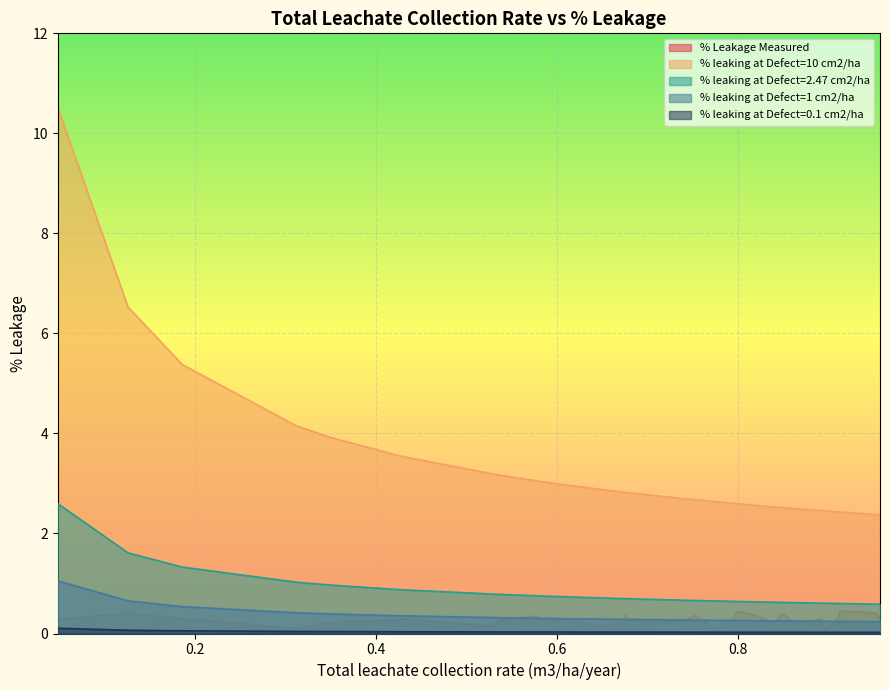

Reading right to left, list all the values displayed in this chart.

% Leakage Measured: 0.3	0.4	0.5	0.3	0.3	0.1	0.3	0.2	0.4	0.4	0.4	0.2	0.4	0.4	0.3	0.2	0.0	0.4	0.3	0.2	0.3	0.3	0.4	0.2	0.2	0.1	0.3	0.3	0.3	0.3	0.1	0.3	0.3	0.3	0.2	0.1	0.3	0.4	0.3
% leaking at Defect=10 cm2/ha: 2.4	2.4	2.4	2.4	2.4	2.5	2.5	2.5	2.5	2.5	2.5	2.5	2.6	2.6	2.6	2.6	2.6	2.7	2.7	2.8	2.8	2.8	2.8	2.8	2.8	2.9	3.0	3.0	3.1	3.2	3.2	3.5	3.6	3.6	3.9	4.2	5.4	6.5	10.5
% leaking at Defect=2.47 cm2/ha: 0.6	0.6	0.6	0.6	0.6	0.6	0.6	0.6	0.6	0.6	0.6	0.6	0.6	0.6	0.6	0.6	0.6	0.7	0.7	0.7	0.7	0.7	0.7	0.7	0.7	0.7	0.7	0.7	0.8	0.8	0.8	0.9	0.9	0.9	1.0	1.0	1.3	1.6	2.6
% leaking at Defect=1 cm2/ha: 0.2	0.2	0.2	0.2	0.2	0.2	0.2	0.2	0.3	0.3	0.3	0.3	0.3	0.3	0.3	0.3	0.3	0.3	0.3	0.3	0.3	0.3	0.3	0.3	0.3	0.3	0.3	0.3	0.3	0.3	0.3	0.4	0.4	0.4	0.4	0.4	0.5	0.7	1.1
% leaking at Defect=0.1 cm2/ha: 0.0	0.0	0.0	0.0	0.0	0.0	0.0	0.0	0.0	0.0	0.0	0.0	0.0	0.0	0.0	0.0	0.0	0.0	0.0	0.0	0.0	0.0	0.0	0.0	0.0	0.0	0.0	0.0	0.0	0.0	0.0	0.0	0.0	0.0	0.0	0.0	0.1	0.1	0.1